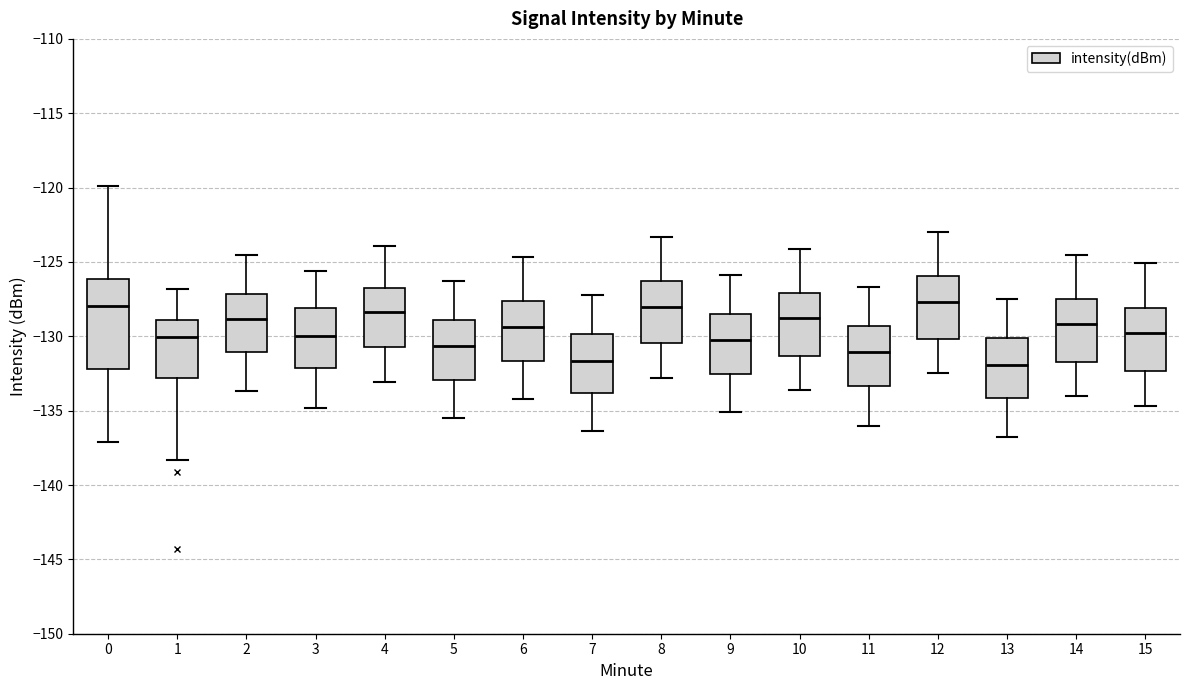

Which box is the tallest, from its lower edge to its upper edge?

0